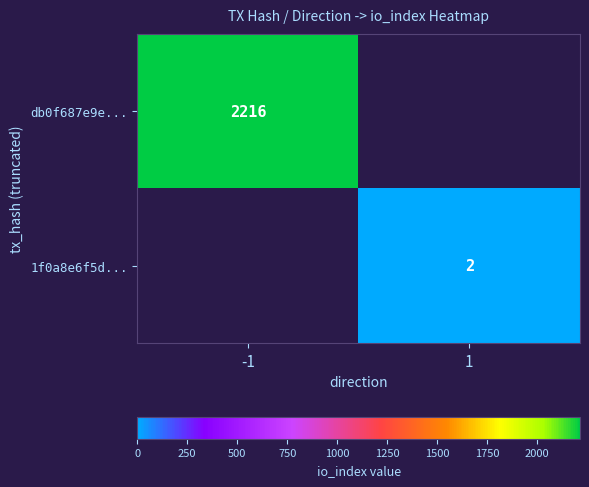

The value of 1f0a8e6f5d... at 1 is 0. True or false?

False